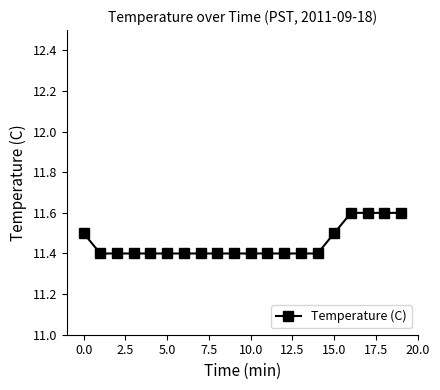

How many values are between 11 and 12?

20